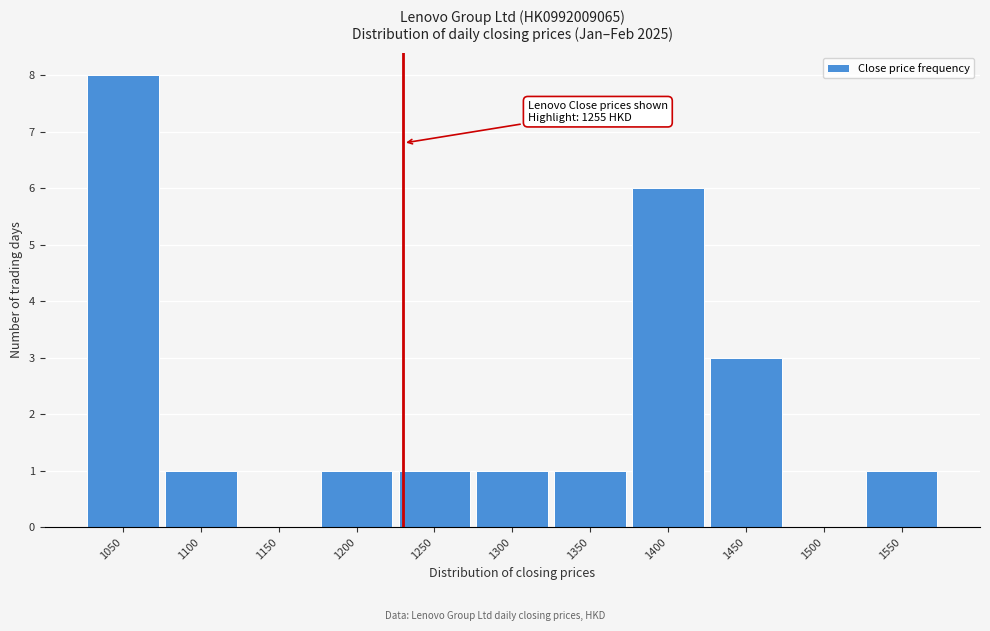

Reading right to left, transcribe all the data shown in this chart.

1550=1	1500=0	1450=3	1400=6	1350=1	1300=1	1250=1	1200=1	1150=0	1100=1	1050=8